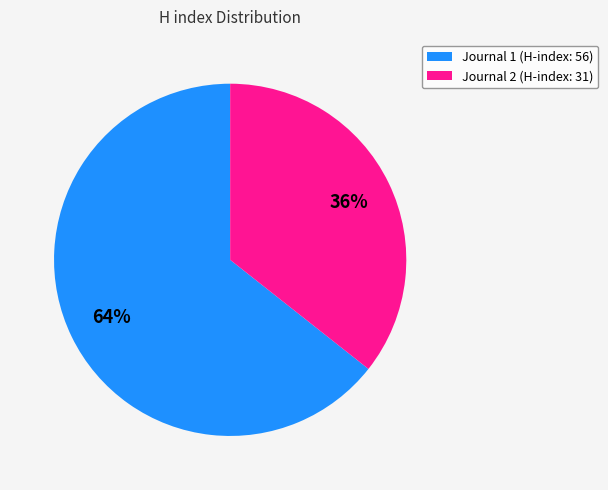

What percentage is the Journal 1 (H-index: 56) slice, to the nearest percent?

64%